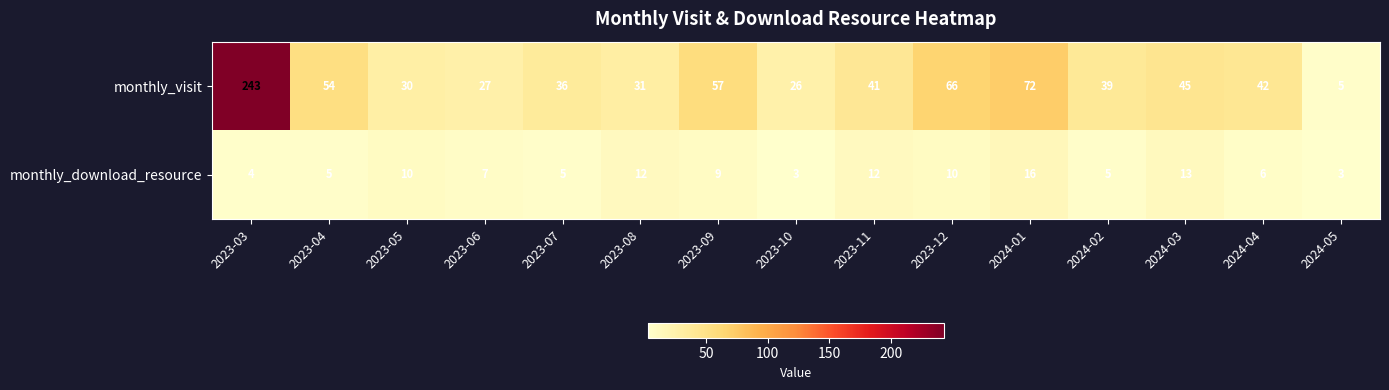

Which series changed the most between 2023-03 and 2023-11?

monthly_visit